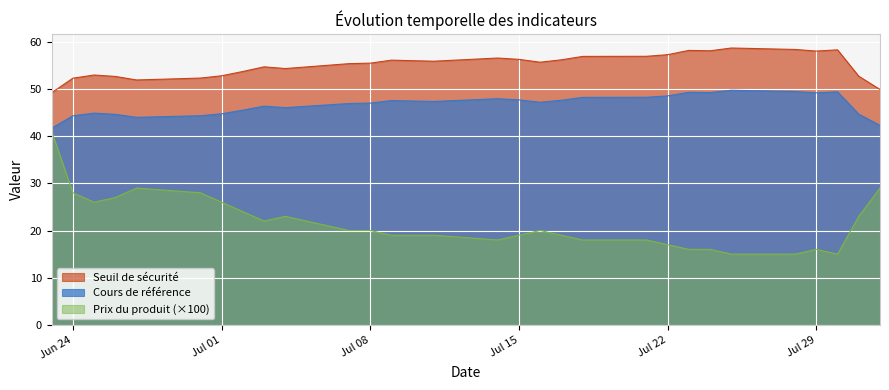

What is the value of the Cours de référence point at the 14th from the left?

47.5